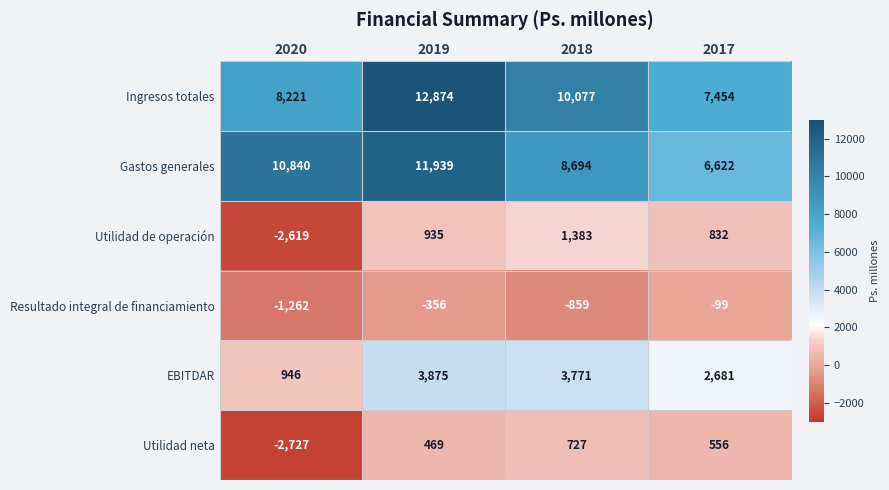

The value of Utilidad de operación at 2017 is 832. True or false?

True